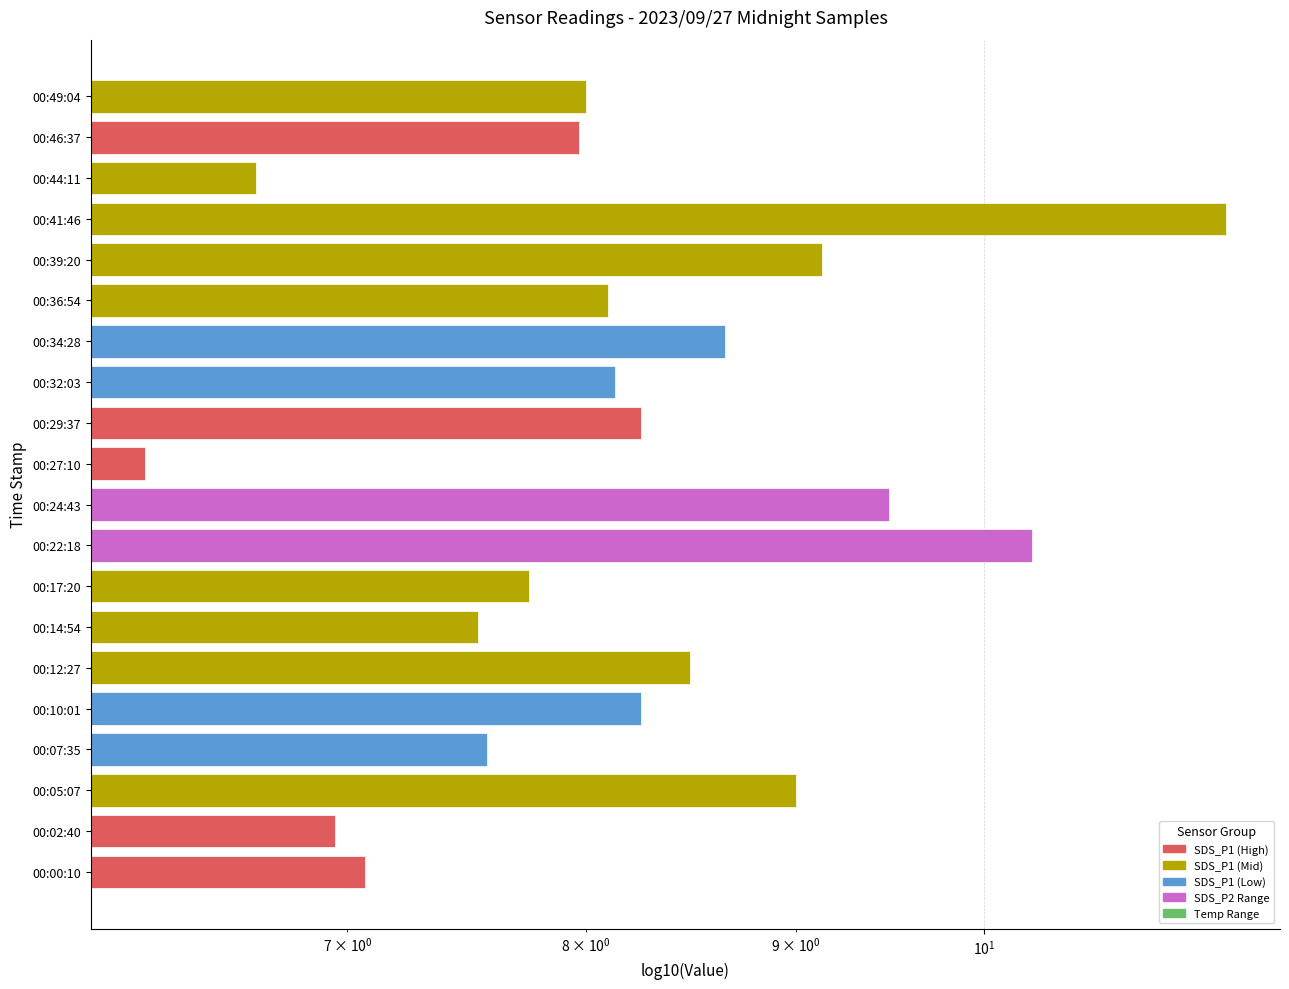

What is the change in value from 00:17:20 to 00:34:28?

+0.9